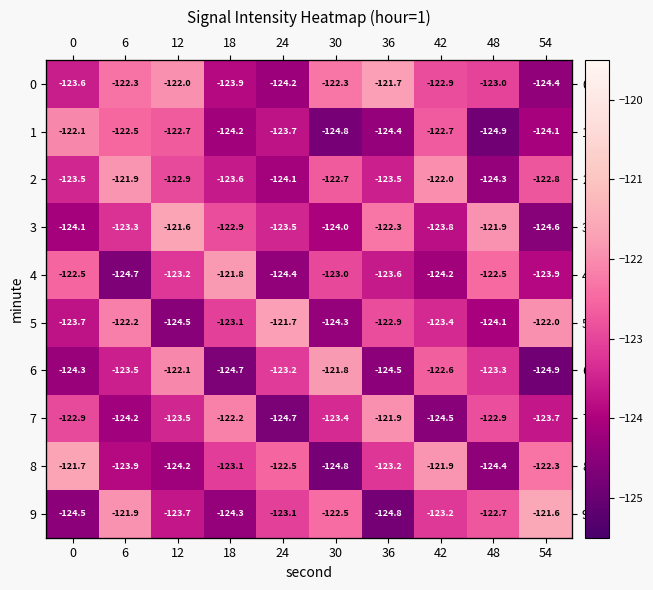

What is the total value across all series at 0?

-1232.8